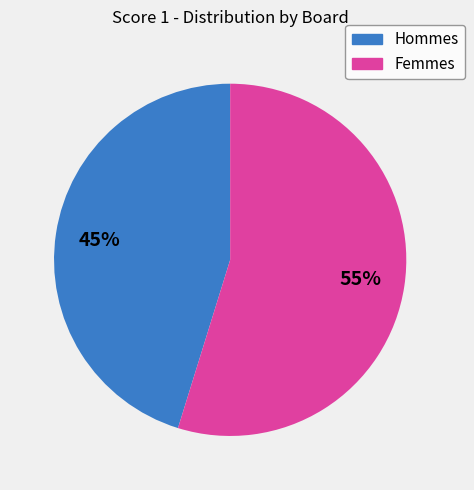

To the nearest percent, what is the difference between the largest and smallest slice percentages?

10%